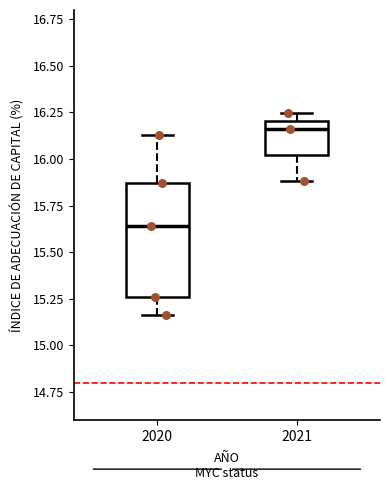

Where is the upper edge of the box at x = 2021 on the y-axis? The values are not printed on the chart, so give them approximately, as read against the axis.

16.20